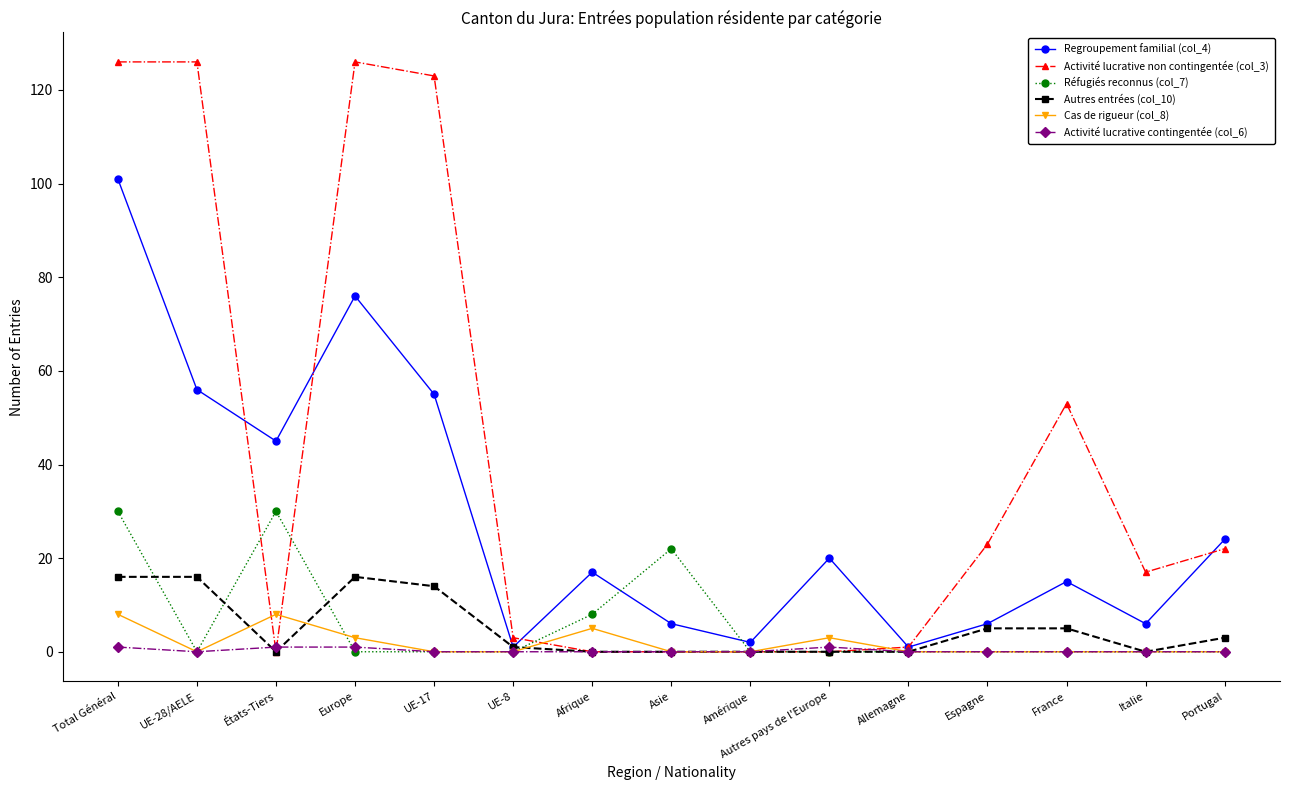

True or false: Regroupement familial (col_4) has a value of 17 at Afrique.

True